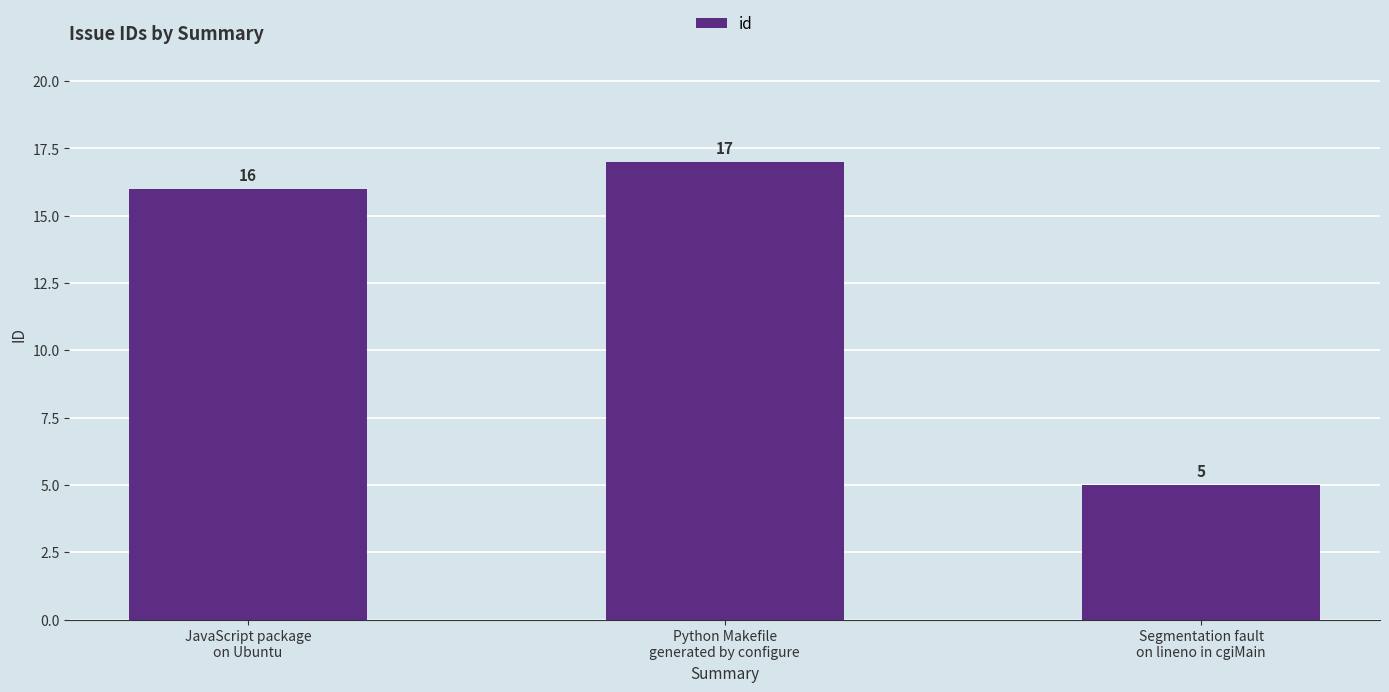

How many values are below 16?

1